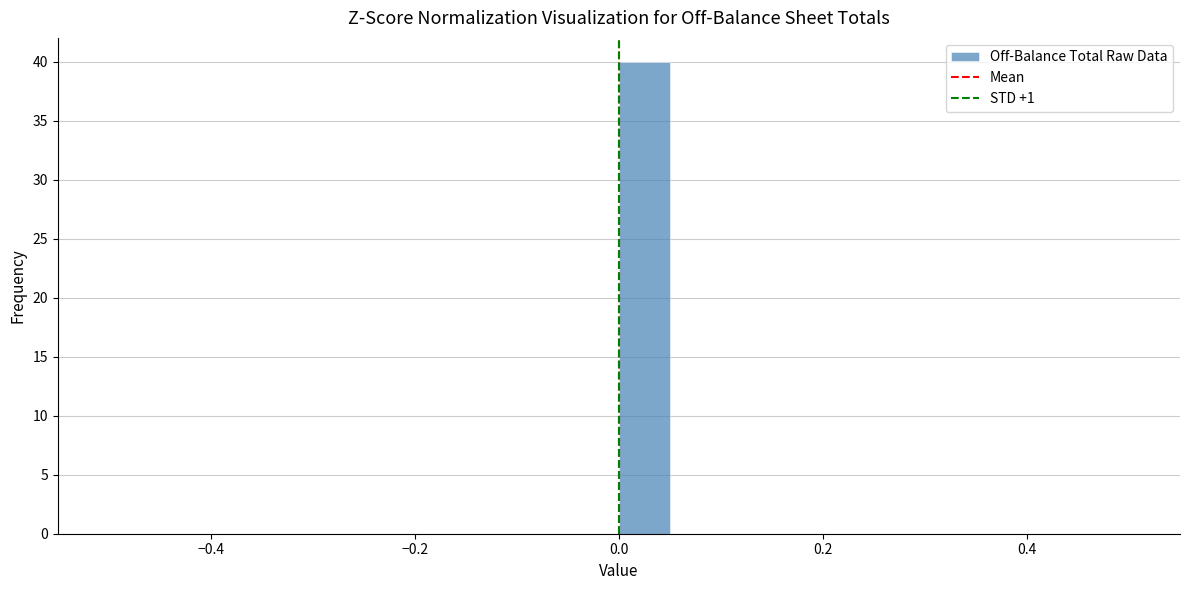

Around what value on the x-axis is the tallest bar? Give the approximate position of its centre, as read against the axis.

0.02